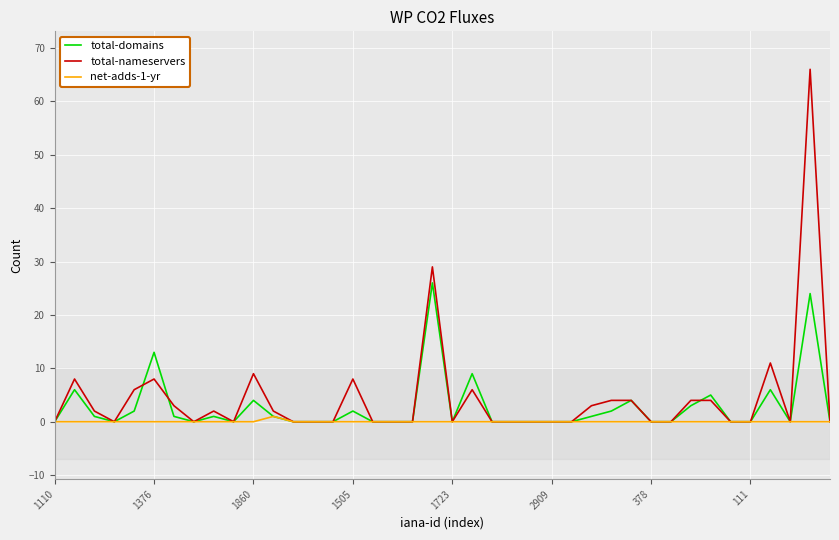

The value of net-adds-1-yr at 111 is 0. True or false?

True